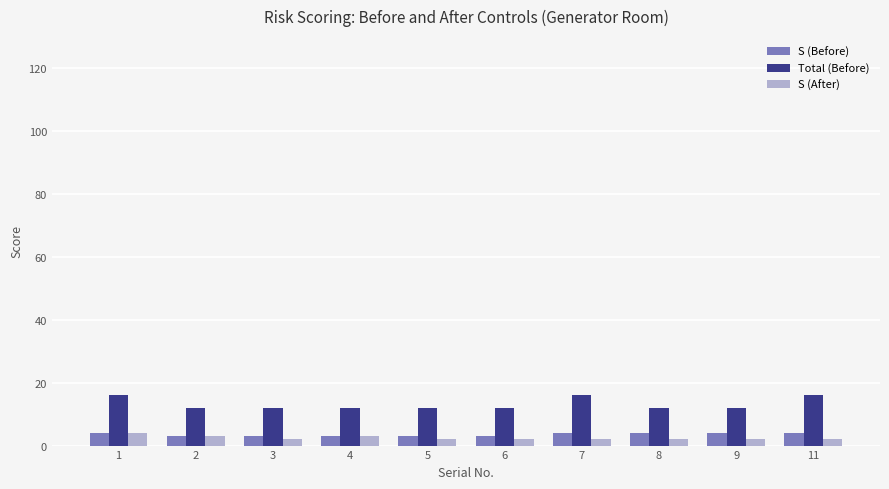

Which series has the widest spread of values?

Total (Before)